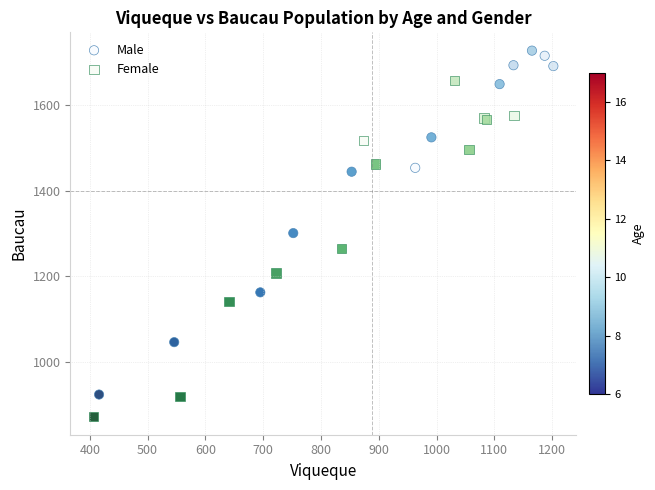

Which series reaches the minimum Y coordinate?

Female